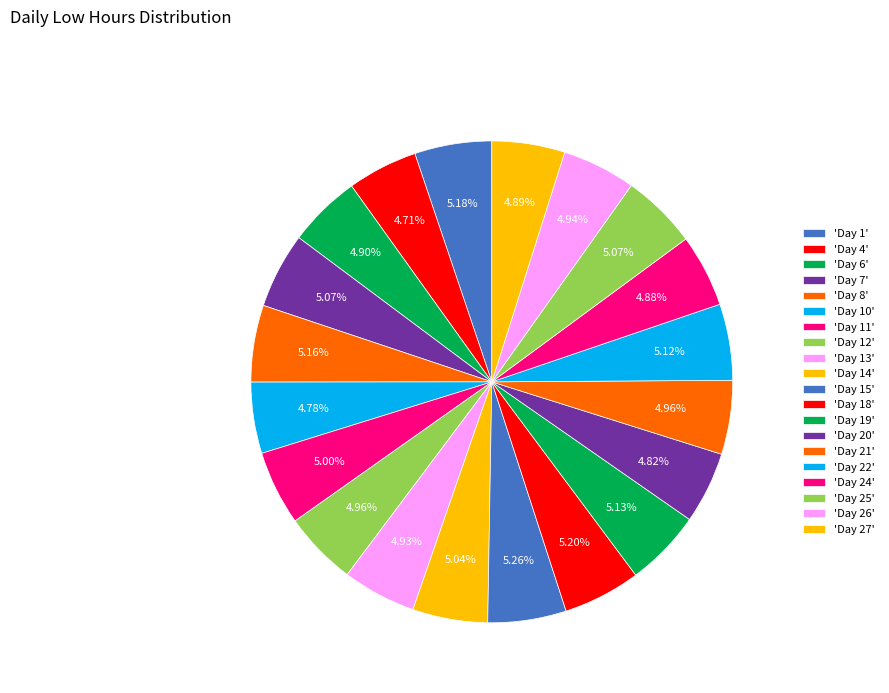

Is there a majority slice in this chart?

No